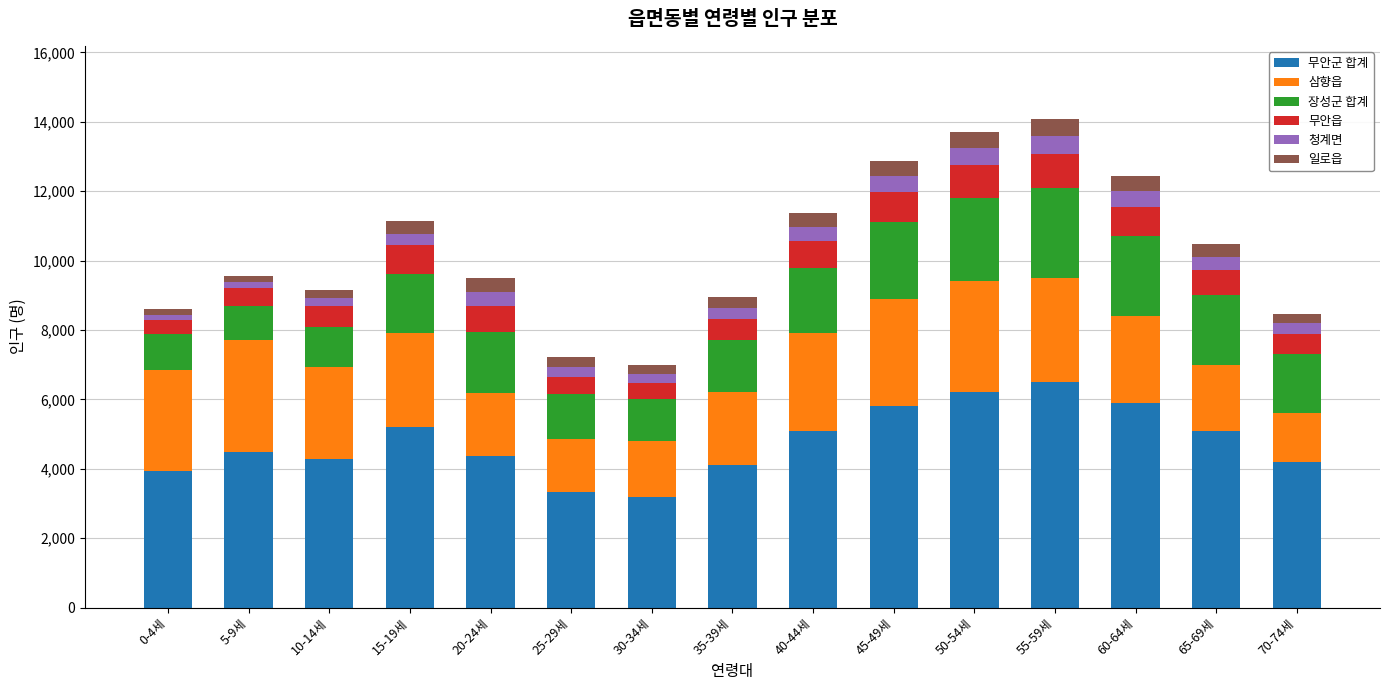

What is the maximum value for 무안군 합계?

6500